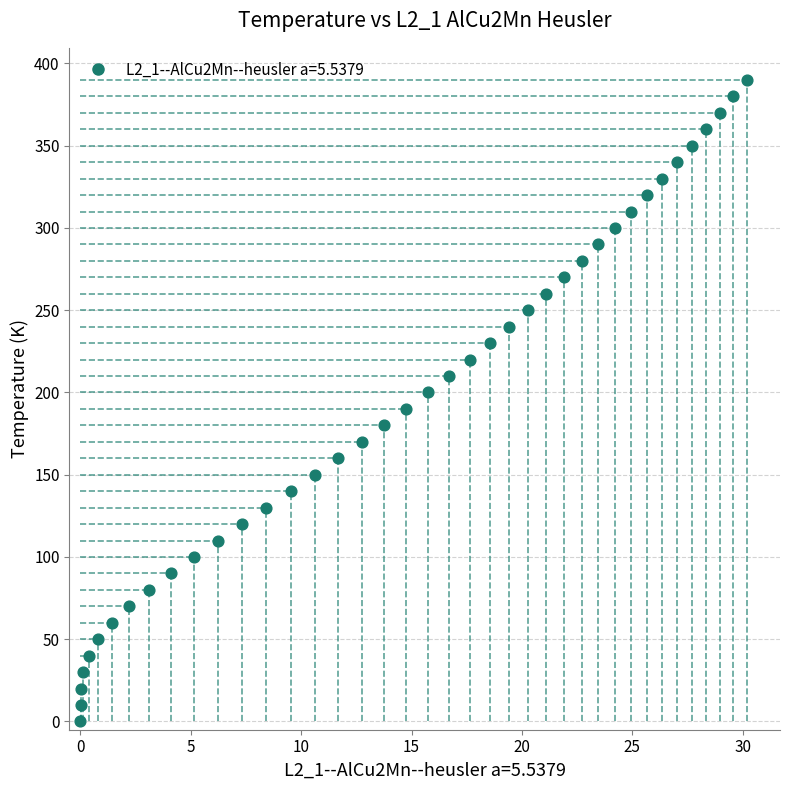

How many data points are displayed?

40